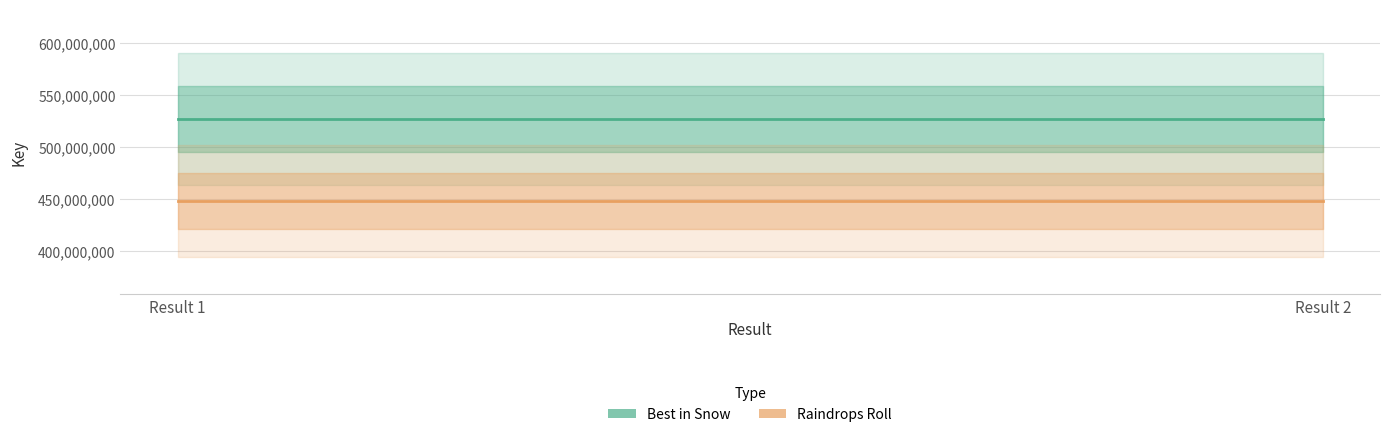

Reading left to right, extract all data points from this chart.

Best in Snow: Result 1=527339692	Result 2=527339692
Raindrops Roll: Result 1=448308037	Result 2=448308037